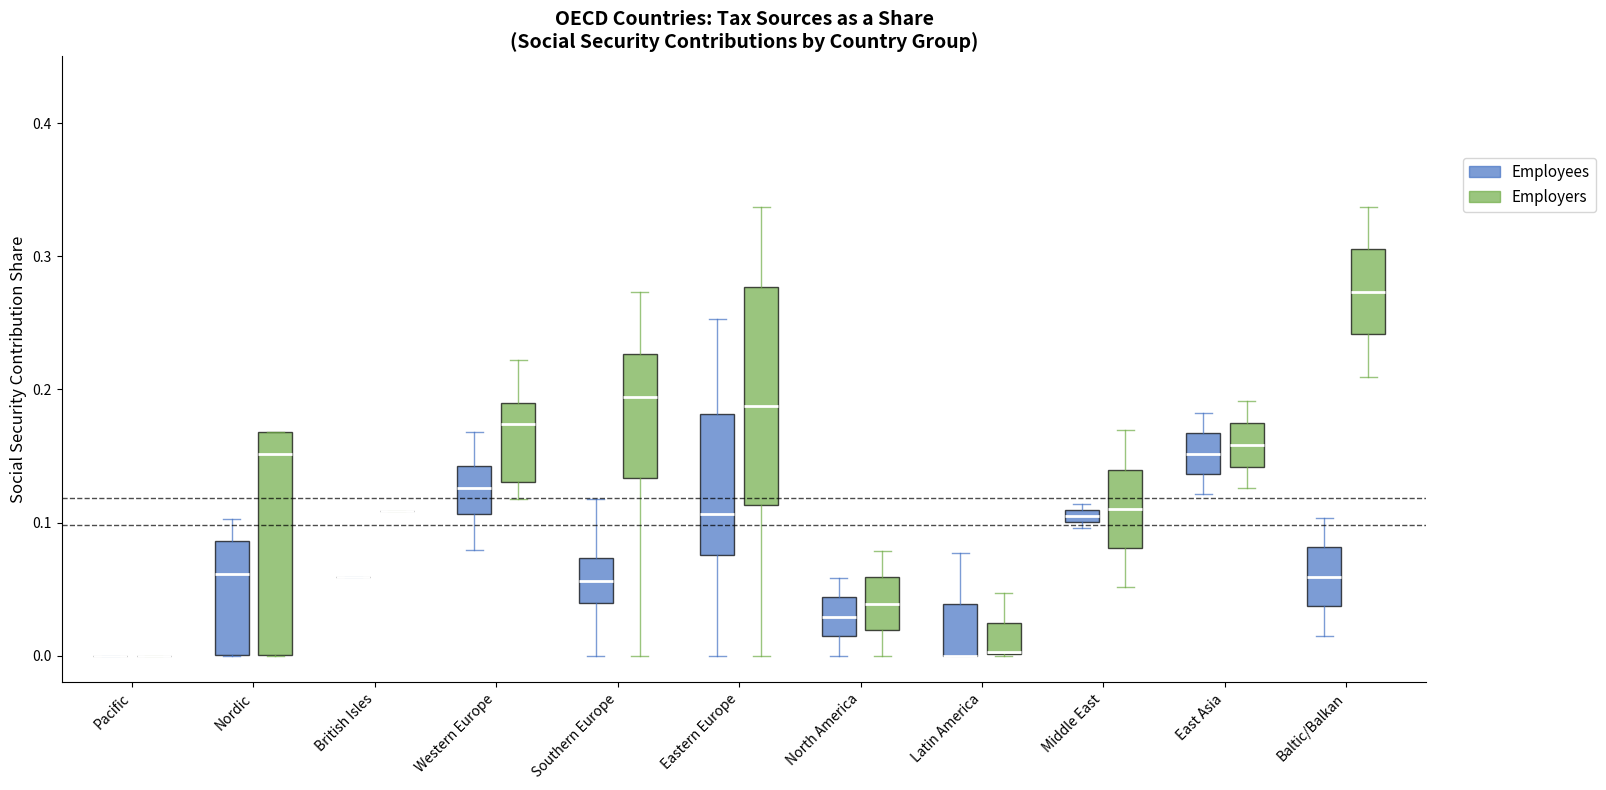

Where is the lower edge of the box for Latin America (Employers) on the y-axis? The values are not printed on the chart, so give them approximately, as read against the axis.

0.00